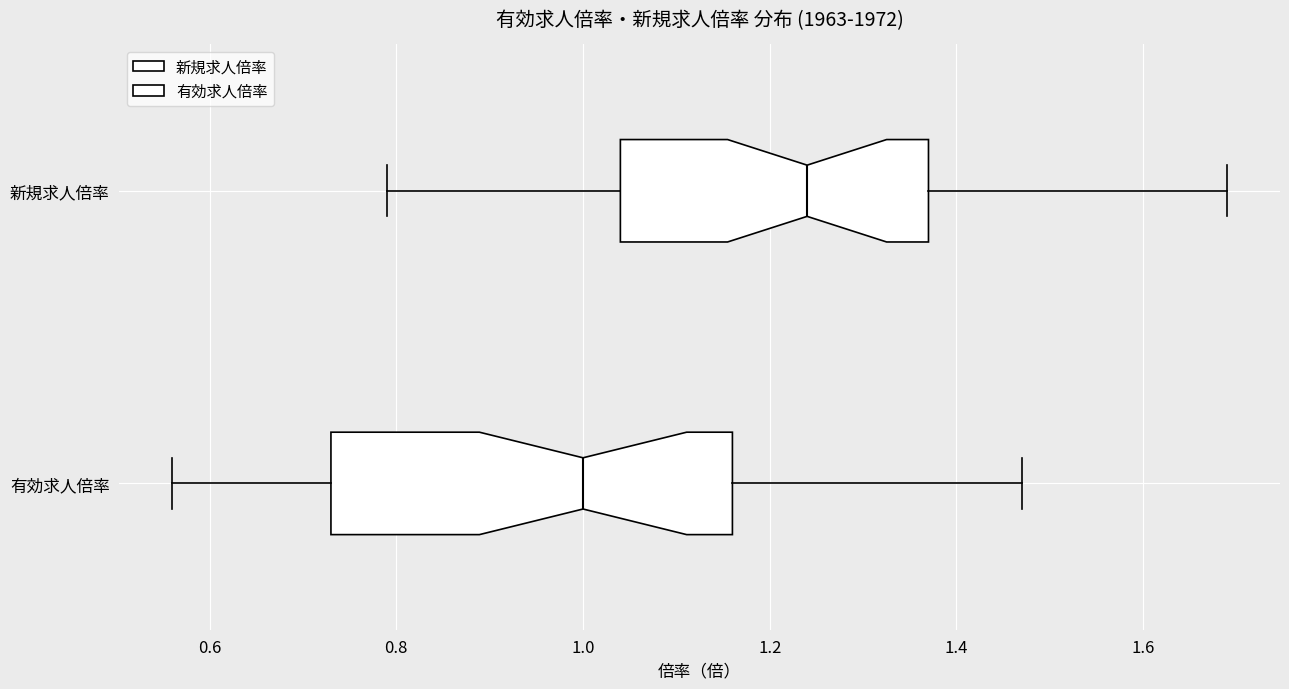

Which box's median line is the furthest to the right?

新規求人倍率